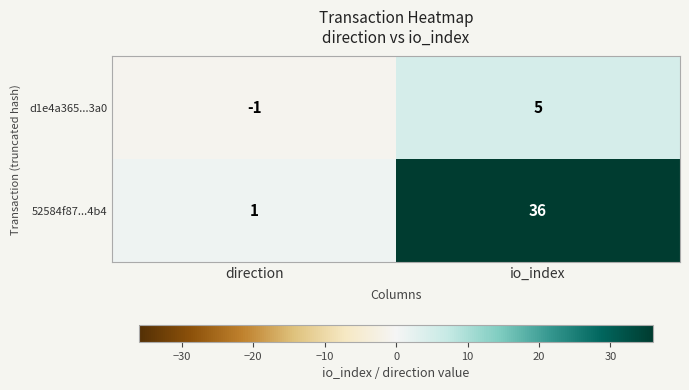

What is the greatest value displayed?

36